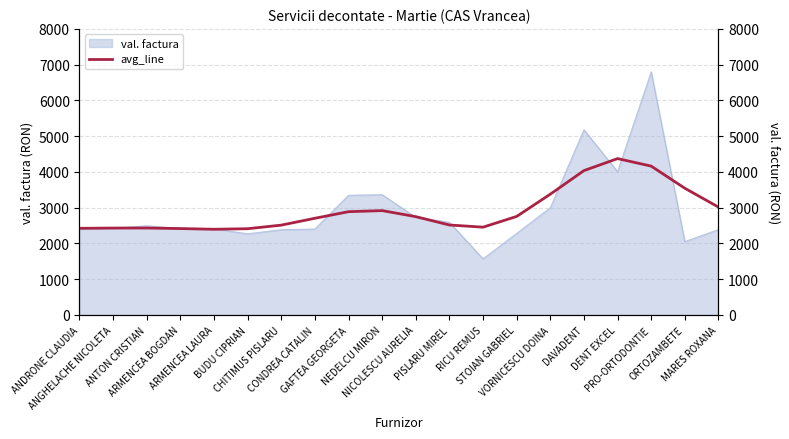

Approximately how many times larger is the value at ARMENCEA BOGDAN compared to CHITIMUS PISLARU?

1.0